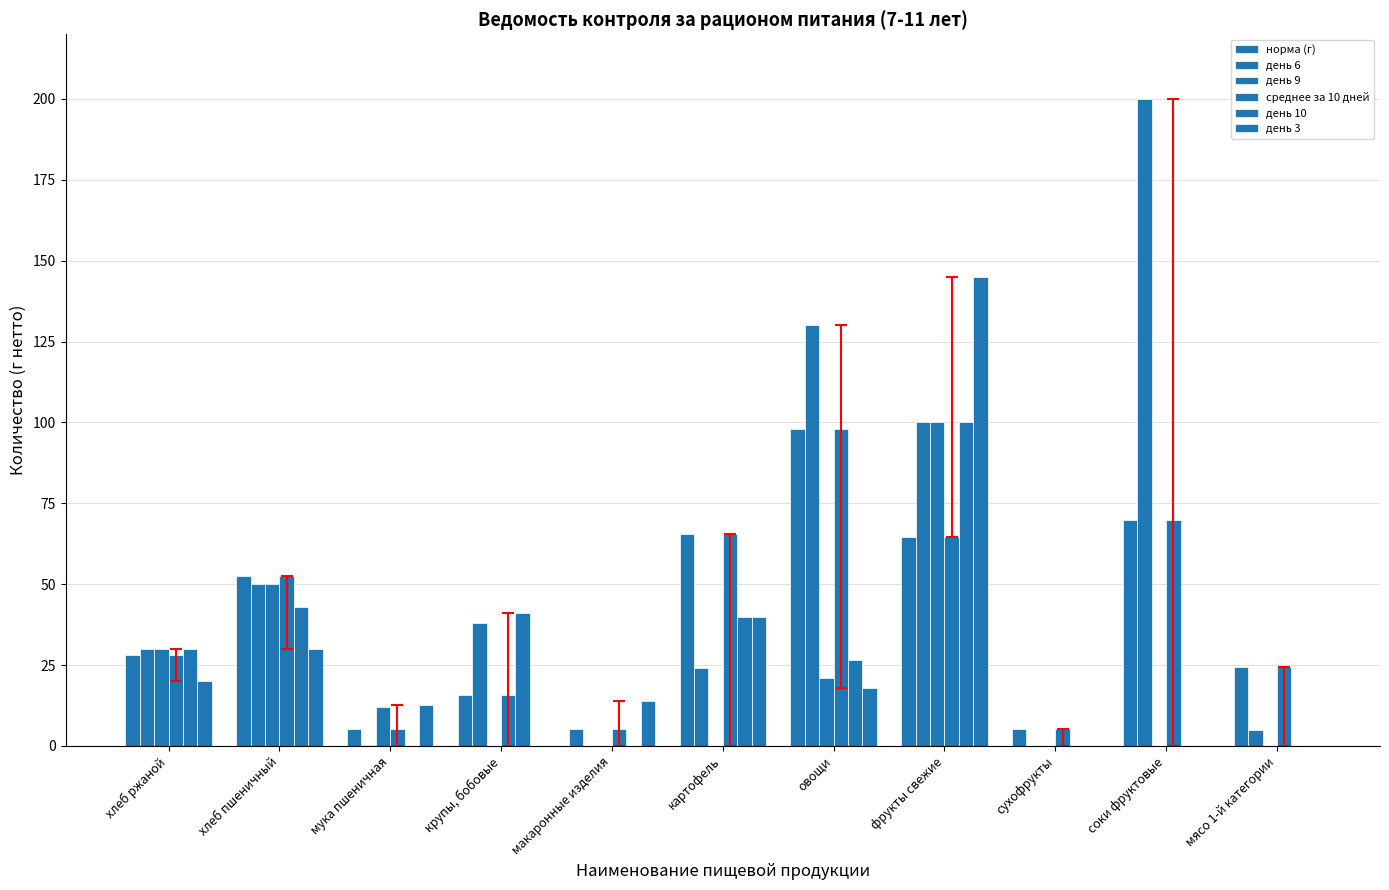

What is the label of the 9th bar from the left?

сухофрукты